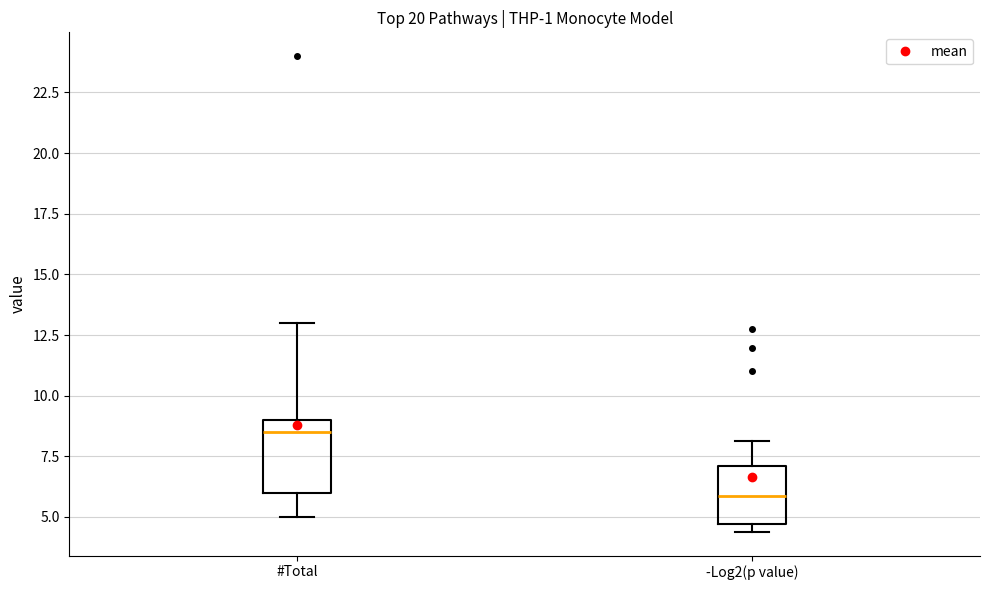

Where does the lower whisker of the box for #Total end on the y-axis? The values are not printed on the chart, so give them approximately, as read against the axis.

5.0